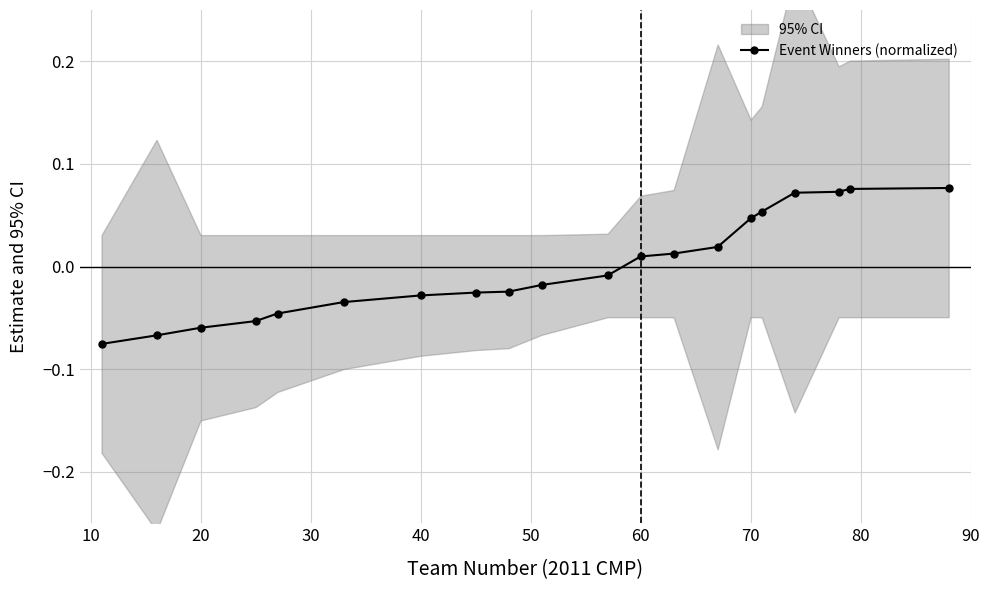

How many series are shown in this chart?

1